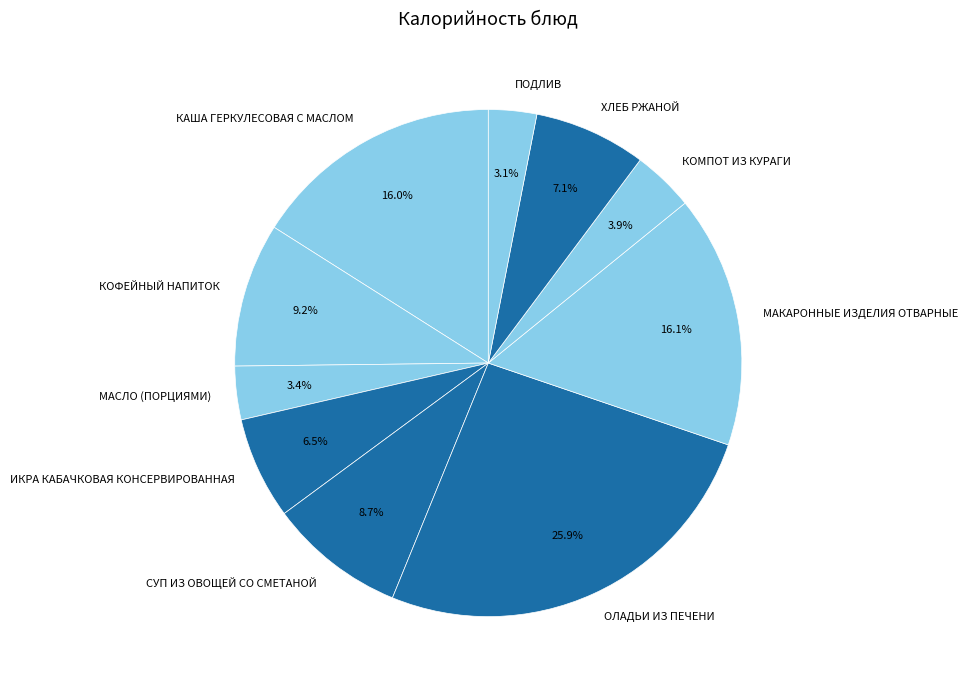

Combined, do МАСЛО (ПОРЦИЯМИ) and ХЛЕБ РЖАНОЙ account for over 50%?

No